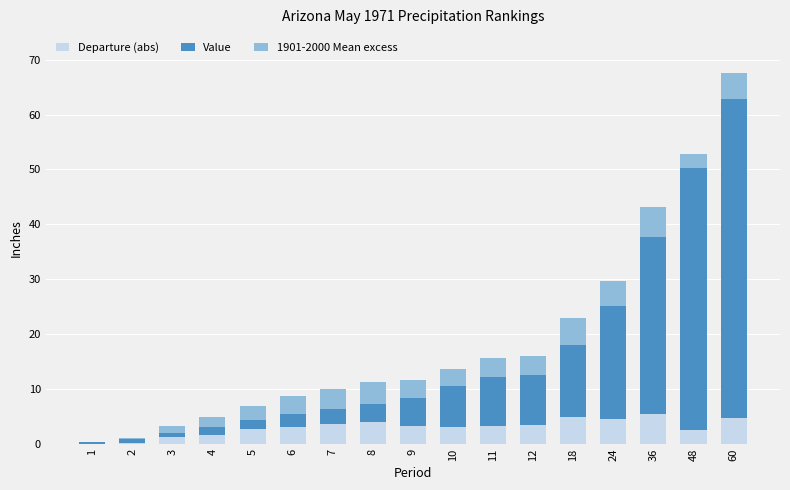

What is the sum of all Departure (abs) values?

52.1